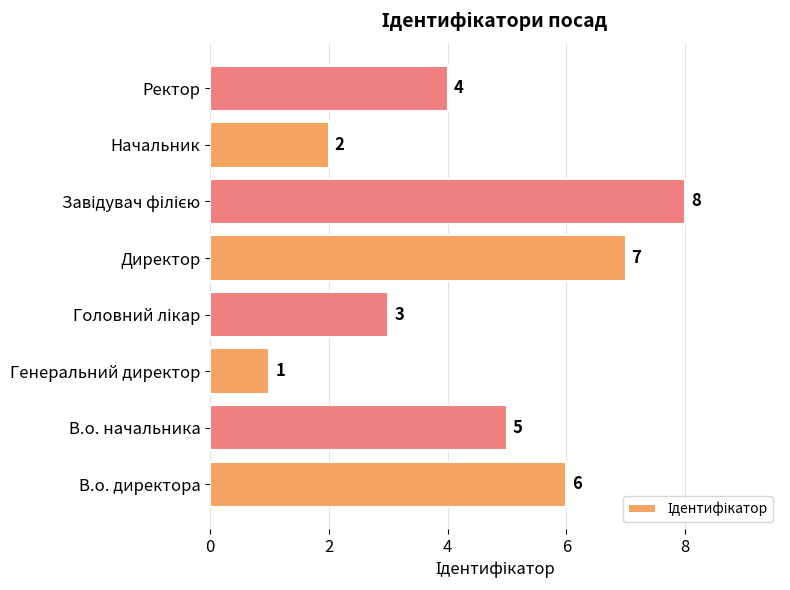

Reading bottom to top, transcribe all the data shown in this chart.

6	5	1	3	7	8	2	4